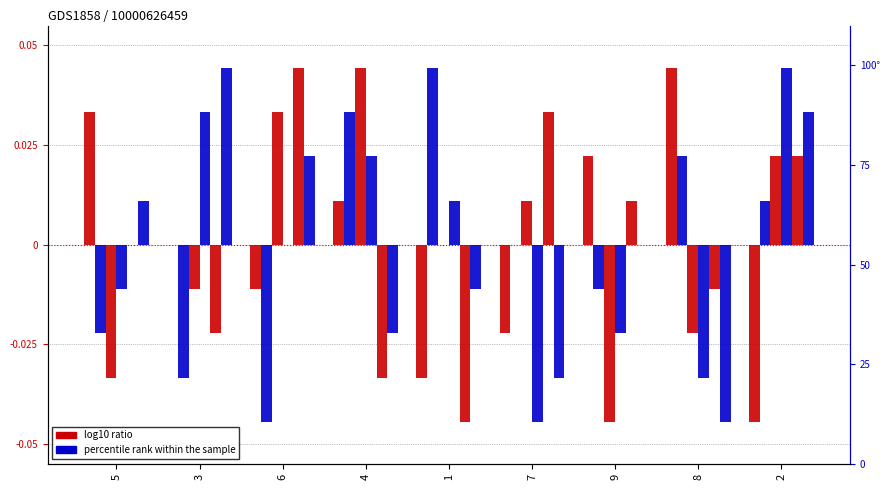

What position from the right is 7?

4